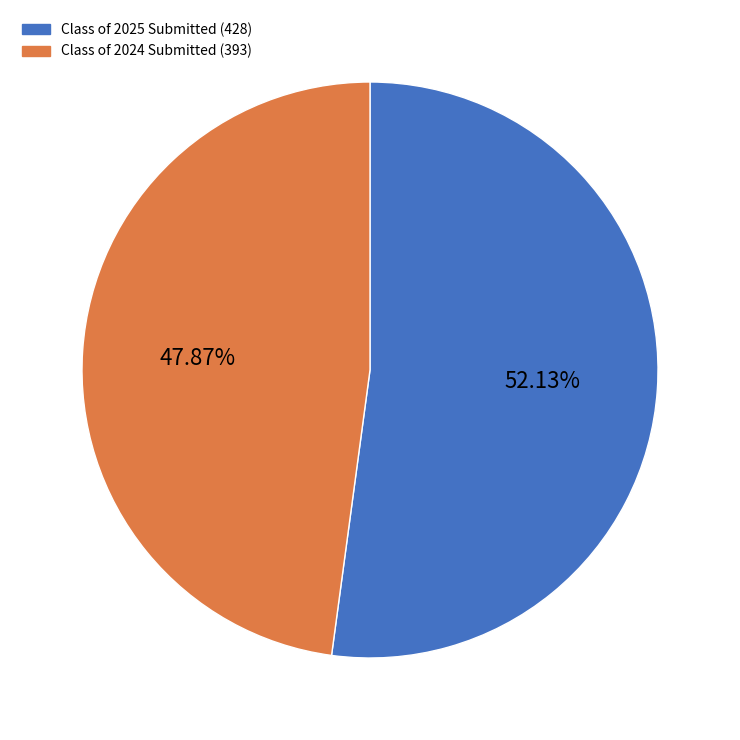

Does any single category account for the majority?

Yes